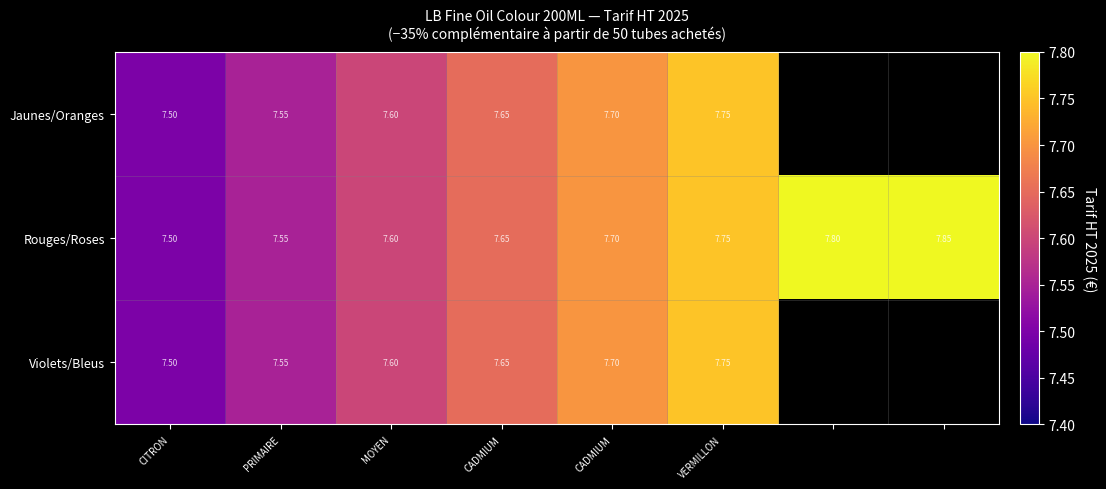

Which series changed the most between CADMIUM and VERMILLON?

Jaunes/Oranges